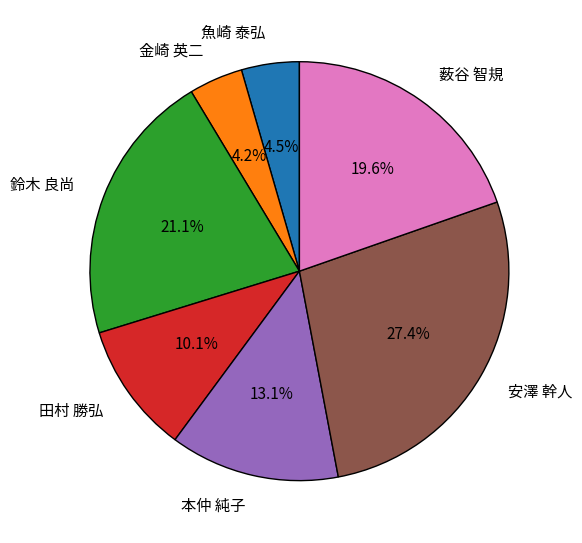

To the nearest percent, what is the average slice percentage?

14%